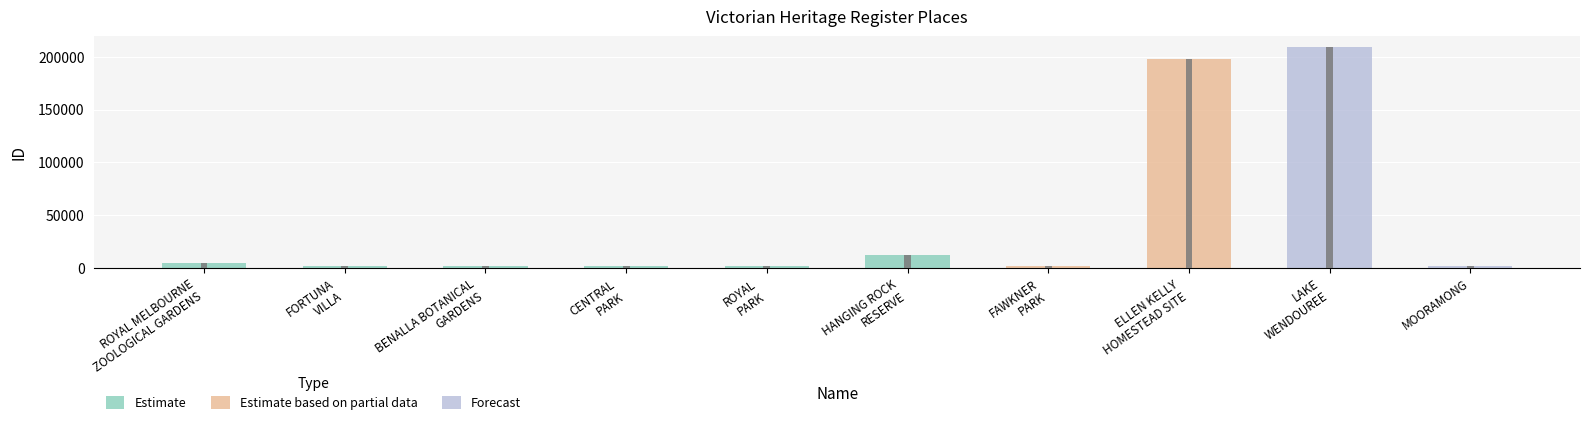

Reading left to right, what are all the values shown in this chart?

ROYAL MELBOURNE
ZOOLOGICAL GARDENS=4781	FORTUNA
VILLA=1775	BENALLA BOTANICAL
GARDENS=1772	CENTRAL
PARK=2048	ROYAL
PARK=1954	HANGING ROCK
RESERVE=12533	FAWKNER
PARK=1953	ELLEN KELLY
HOMESTEAD SITE=197646	LAKE
WENDOUREE=208835	MOORAMONG=2071